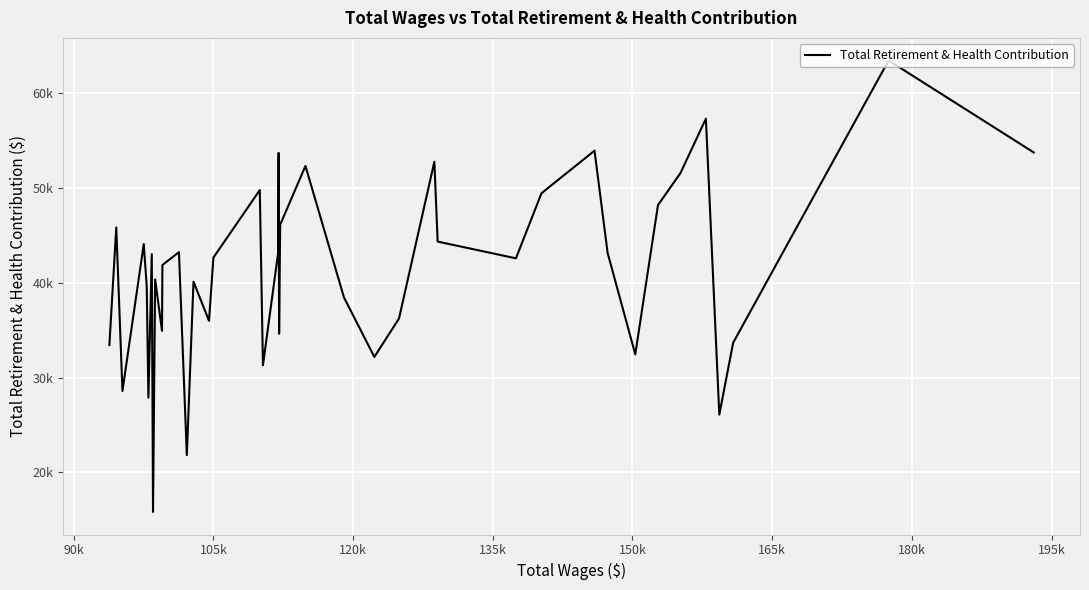

What is the value of the 29th point from the left?

43233